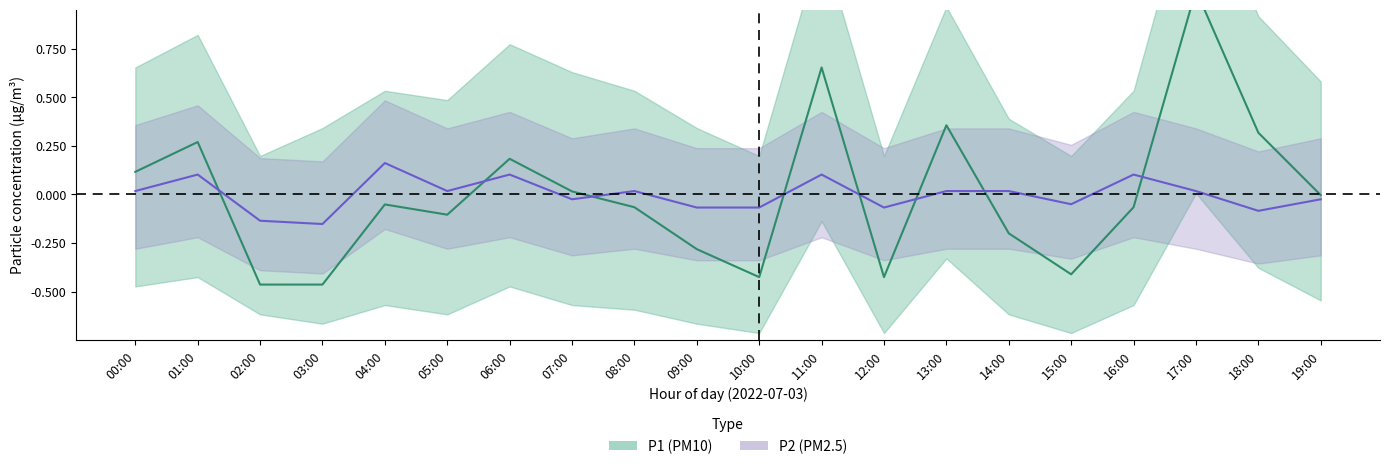

Does the chart have visible grid lines?

No